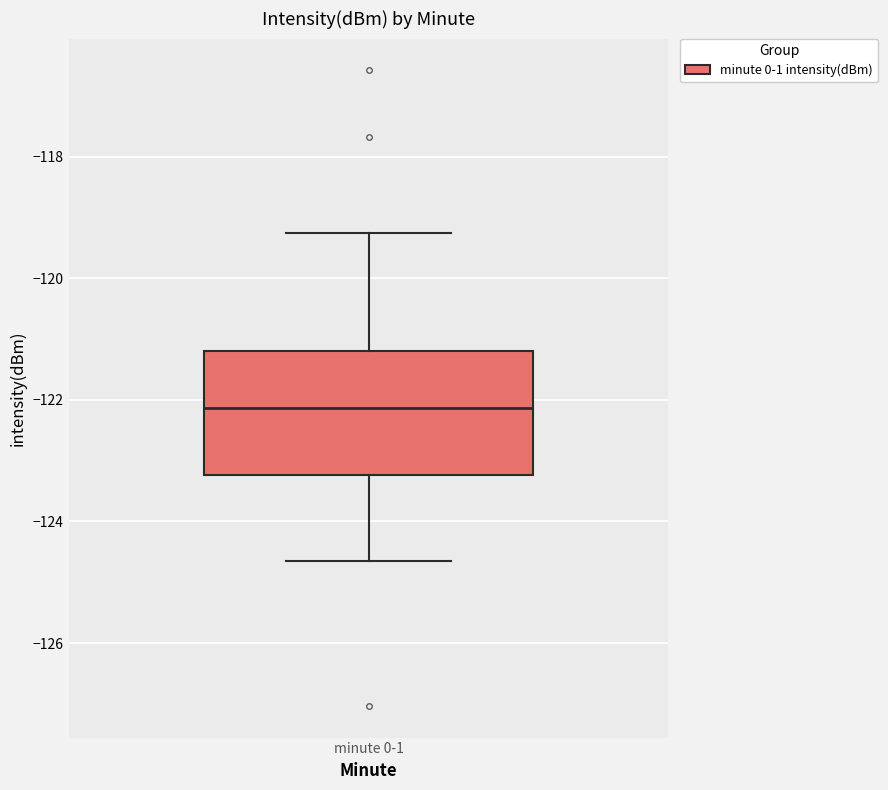

Transcribe this box plot: give where the median line is, the range the box spans, and where the two whiskers end, as read against the y-axis. The values are not printed on the chart, so give them approximately, as read against the axis.

median -122.2, box -123.2 to -121.2, whiskers -124.6 to -119.2